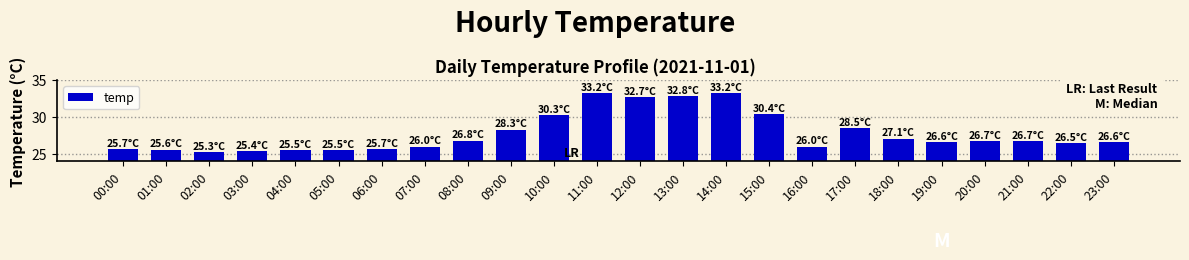

Does the chart contain stacked bars?

No